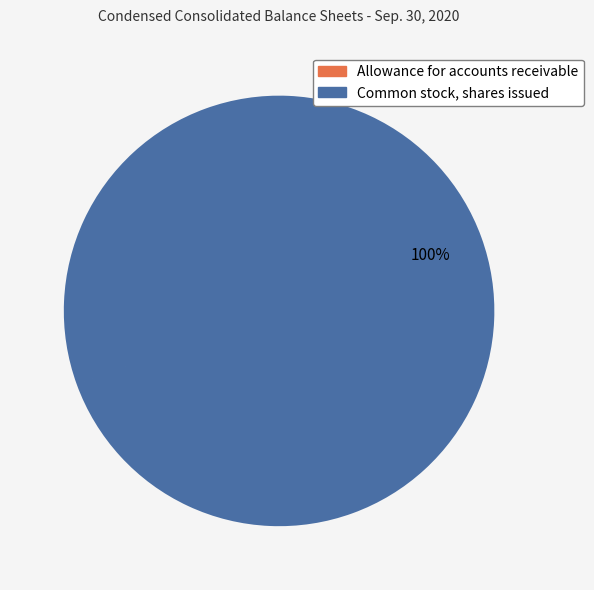

Which category has the biggest portion of the pie?

Common stock, shares issued